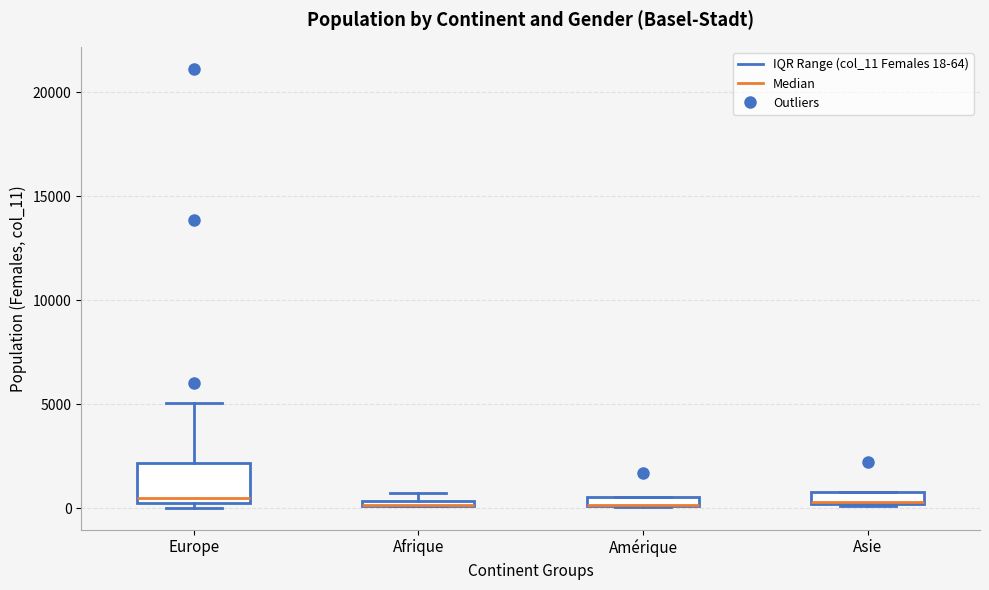

Comparing the boxes themselves (not the whiskers), which one is the tallest?

Europe